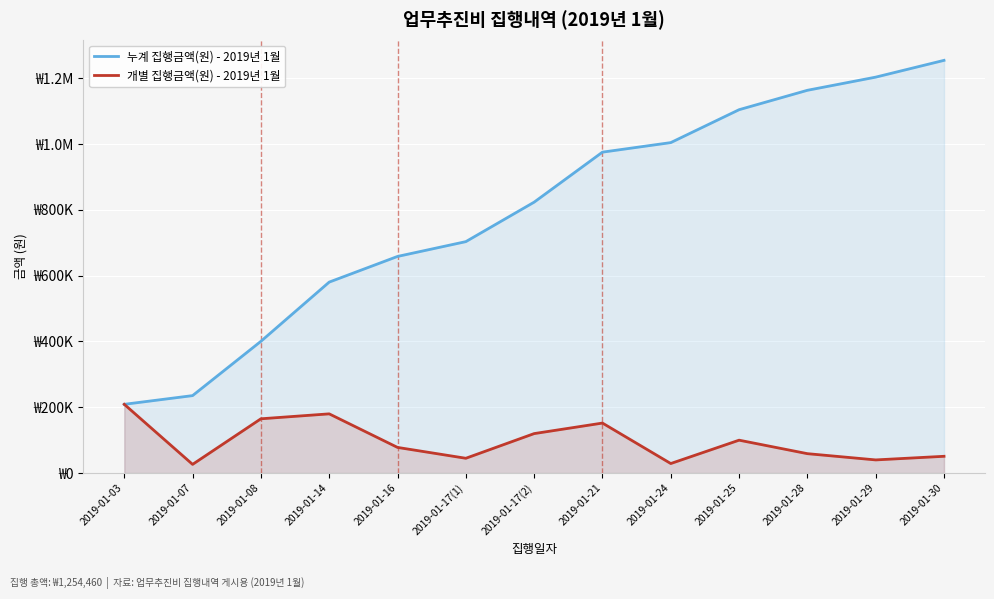

What is the label of the 3rd point from the right?

2019-01-28